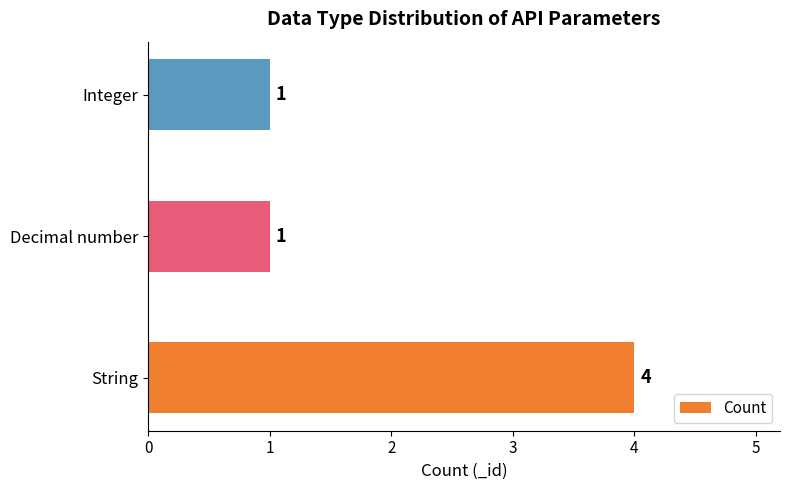

Is it true that the value at Integer is 1?

True